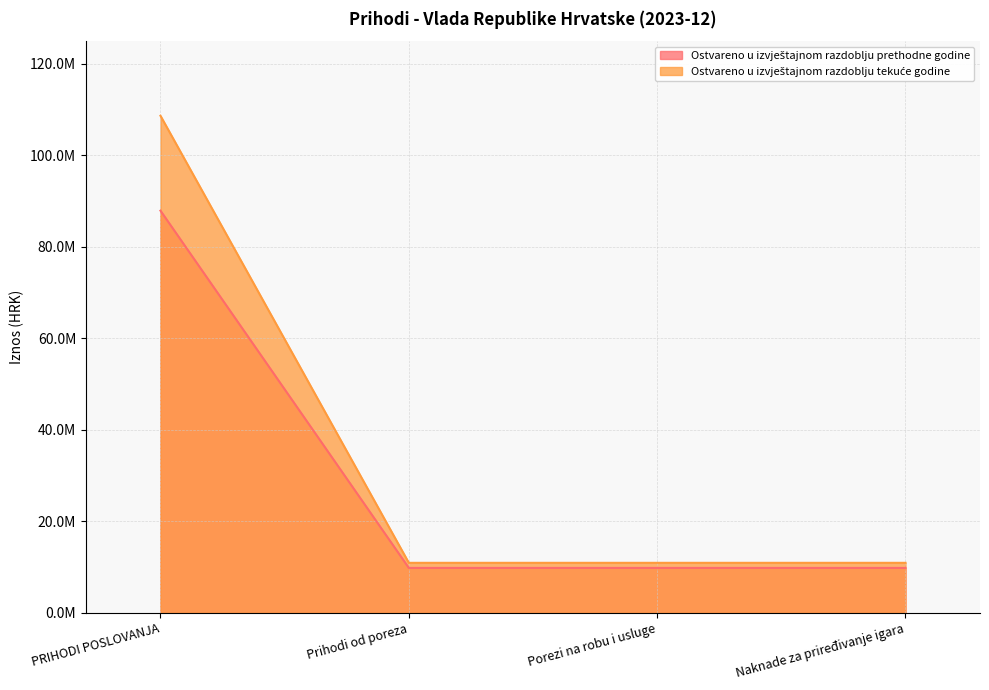

List the series in order of their overall mean, lowest first.

Ostvareno u izvještajnom razdoblju prethodne godine, Ostvareno u izvještajnom razdoblju tekuće godine